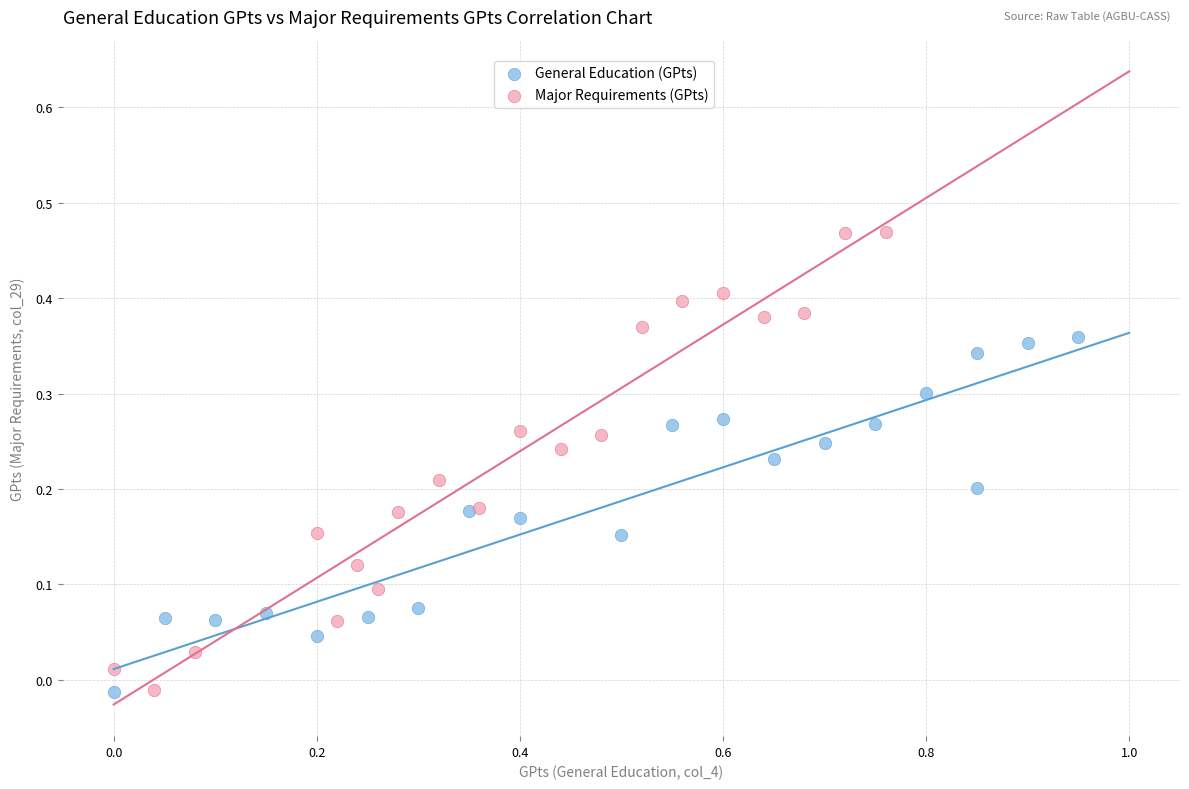

Which series contains the highest Y value?

Major Requirements (GPts)